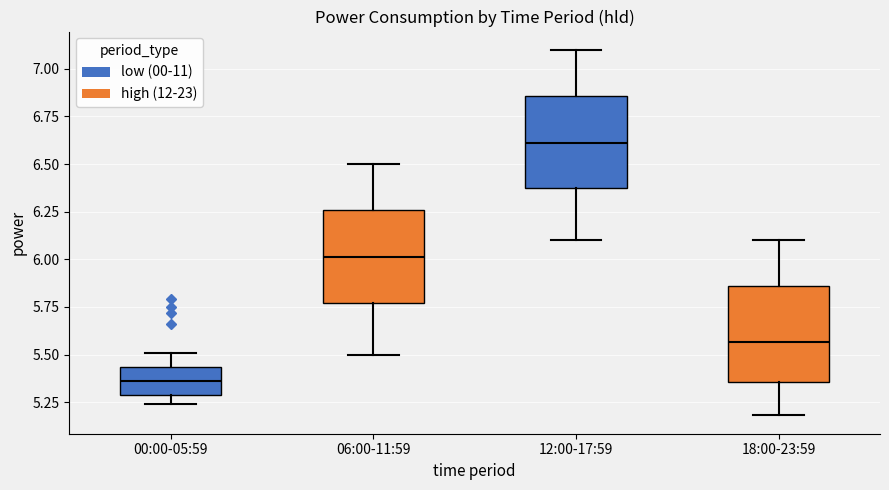

Reading left to right, read every box against the y-axis: the position of its median line, the range the box covers, and the ends of its whiskers. The values are not printed on the chart, so give them approximately, as read against the axis.

00:00-05:59: median 5.35, box 5.30 to 5.45, whiskers 5.25 to 5.50
06:00-11:59: median 6.00, box 5.75 to 6.25, whiskers 5.50 to 6.50
12:00-17:59: median 6.60, box 6.35 to 6.85, whiskers 6.10 to 7.10
18:00-23:59: median 5.55, box 5.35 to 5.85, whiskers 5.20 to 6.10